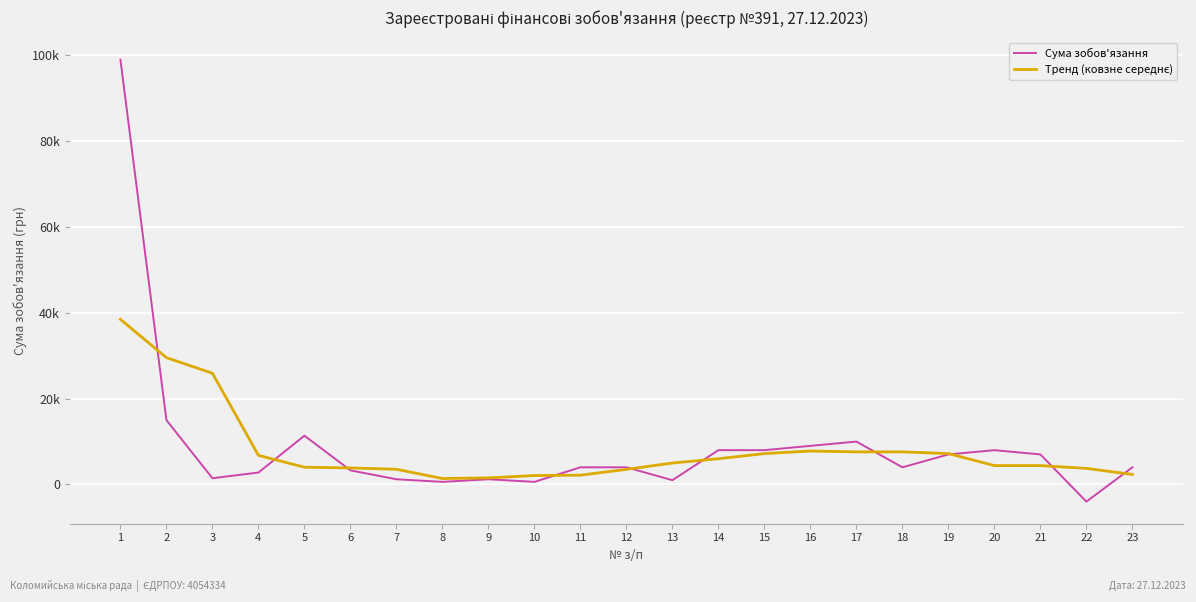

What is the difference between the second highest and minimum values in the Тренд (ковзне середнє) series?

28173.0